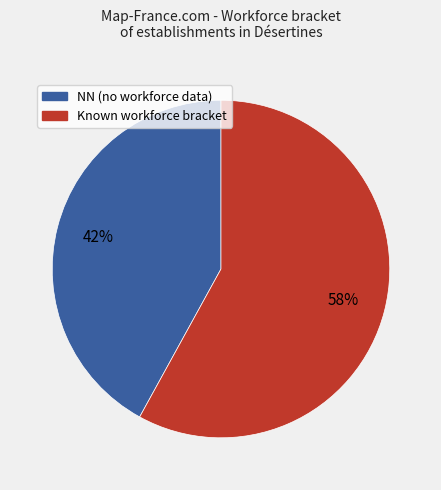

Does any single category account for the majority?

Yes